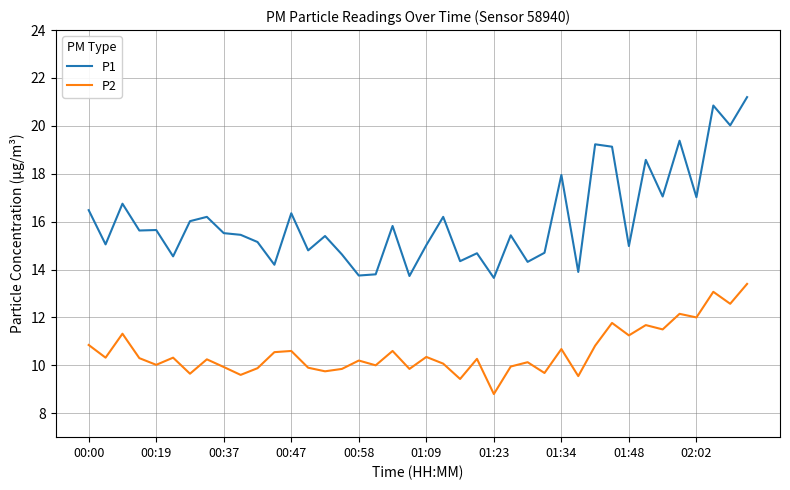

Which series has the widest spread of values?

P1